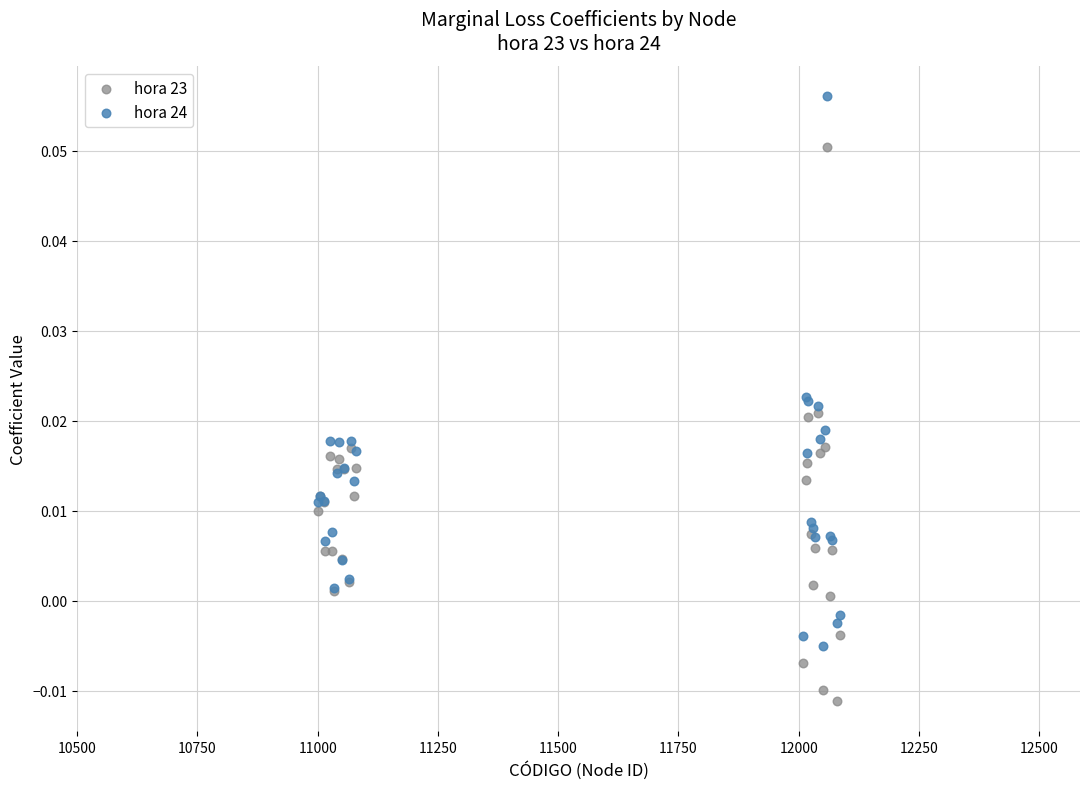

Which series reaches the maximum Y coordinate?

hora 24